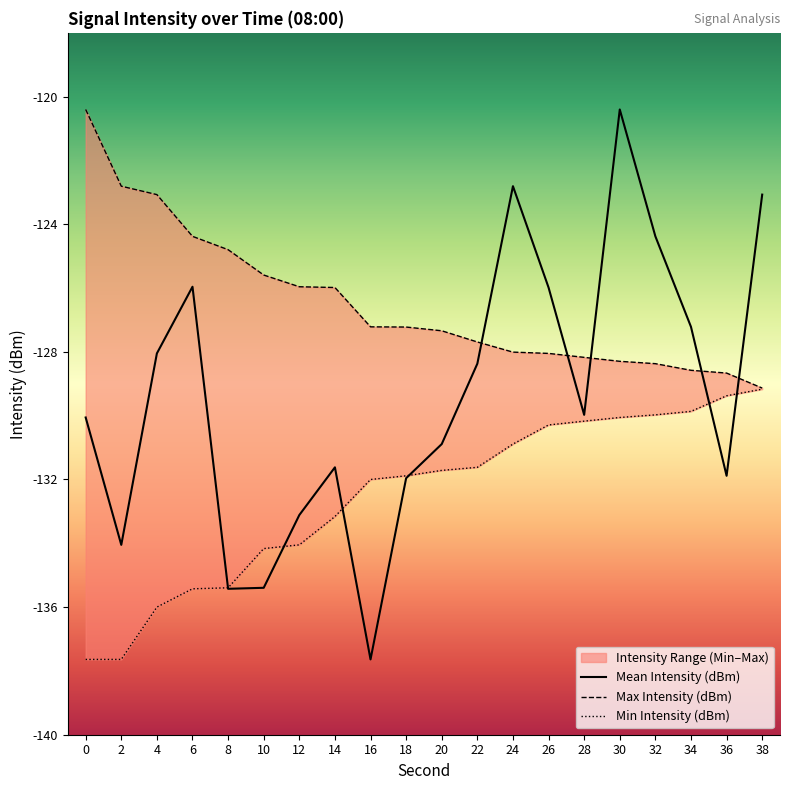

Is the value of Mean Intensity (dBm) at 36 greater than the value of Min Intensity (dBm) at 2?

Yes